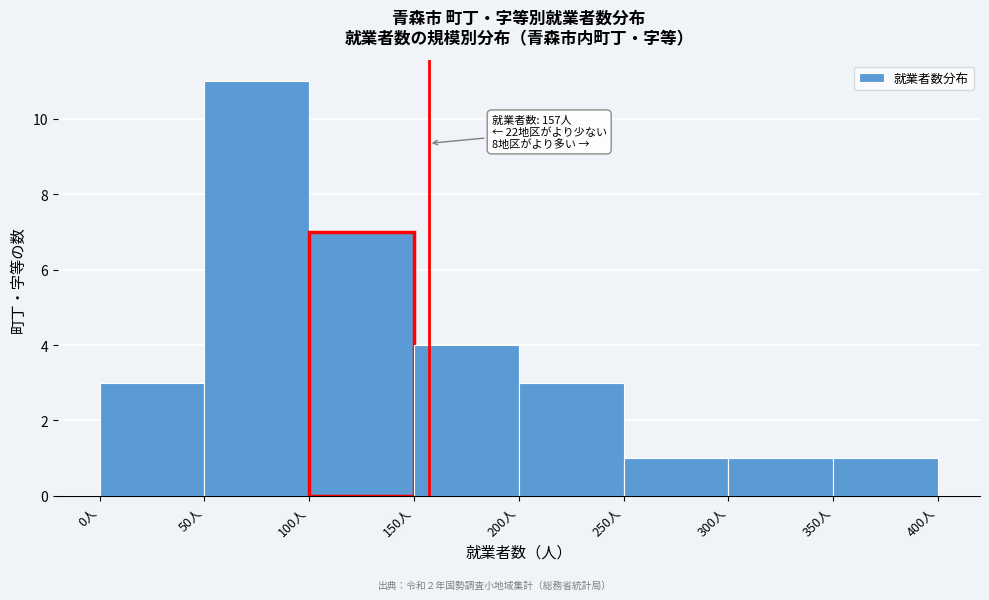

Over which range of the x-axis is the bar tallest?

50 to 100